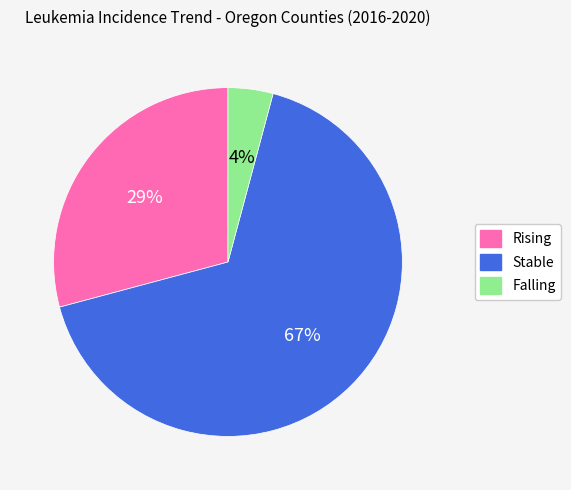

To the nearest percent, what is the average slice percentage?

33%